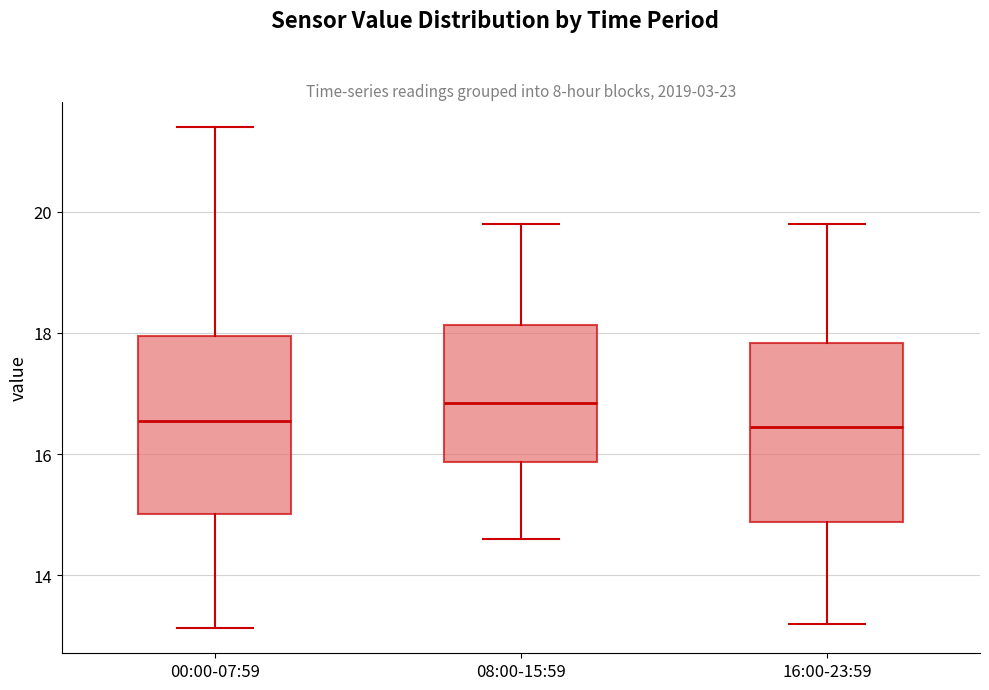

Where is the upper edge of the box for 08:00-15:59 on the y-axis? The values are not printed on the chart, so give them approximately, as read against the axis.

18.2